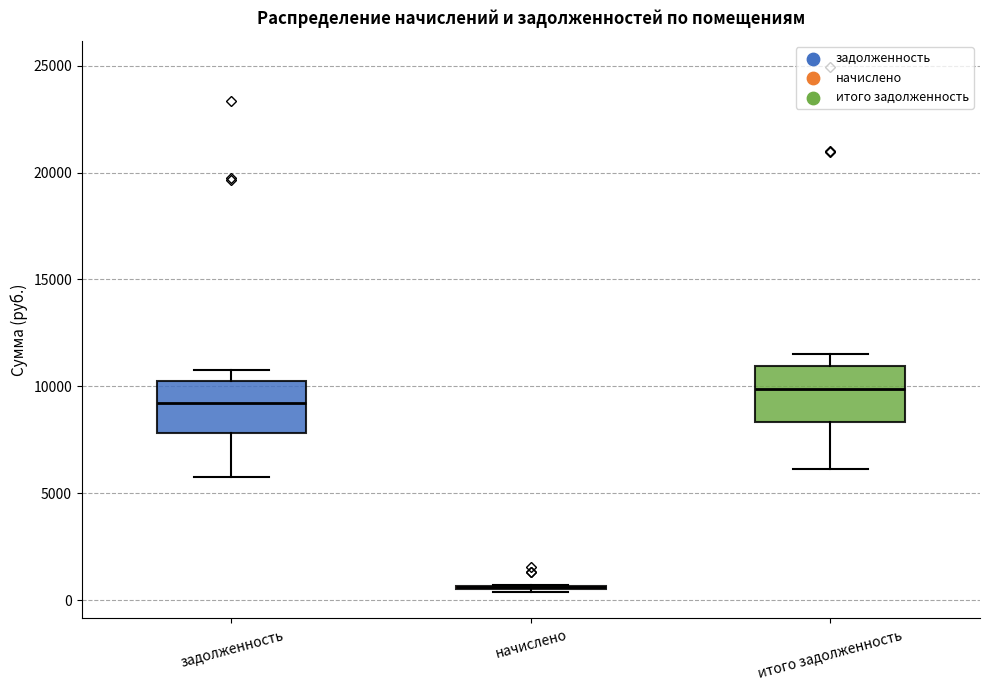

Reading left to right, read every box against the y-axis: the position of its median line, the range the box covers, and the ends of its whiskers. The values are not printed on the chart, so give them approximately, as read against the axis.

задолженность: median 9000, box 8000 to 10500, whiskers 6000 to 11000
начислено: box collapsed to a line at 500, whiskers 500 to 500
итого задолженность: median 10000, box 8500 to 11000, whiskers 6000 to 11500